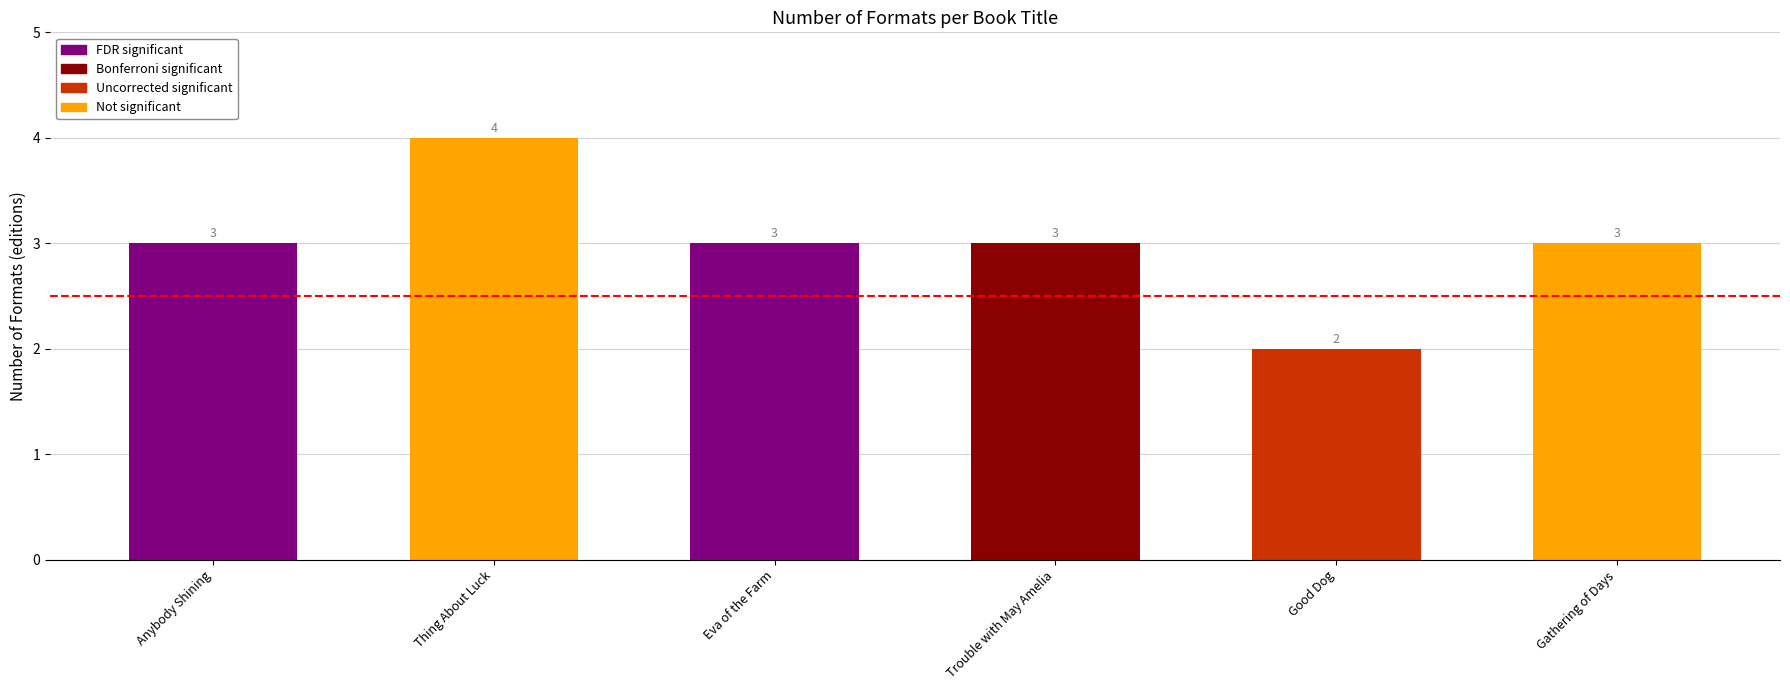

Which category has the lowest value across all series?

Good Dog